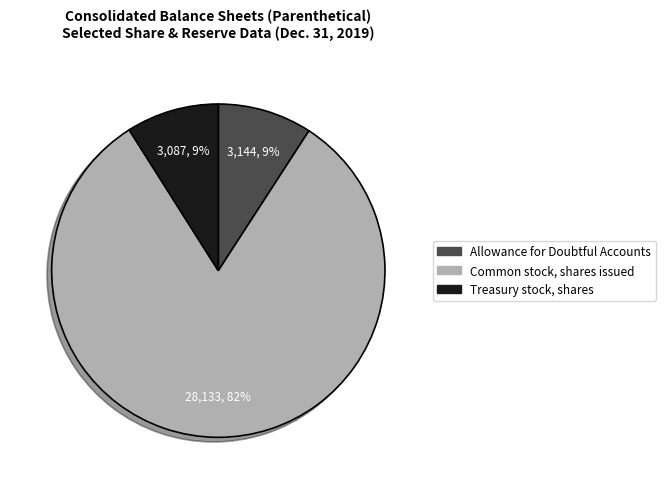

Count the number of slices in the pie.

3